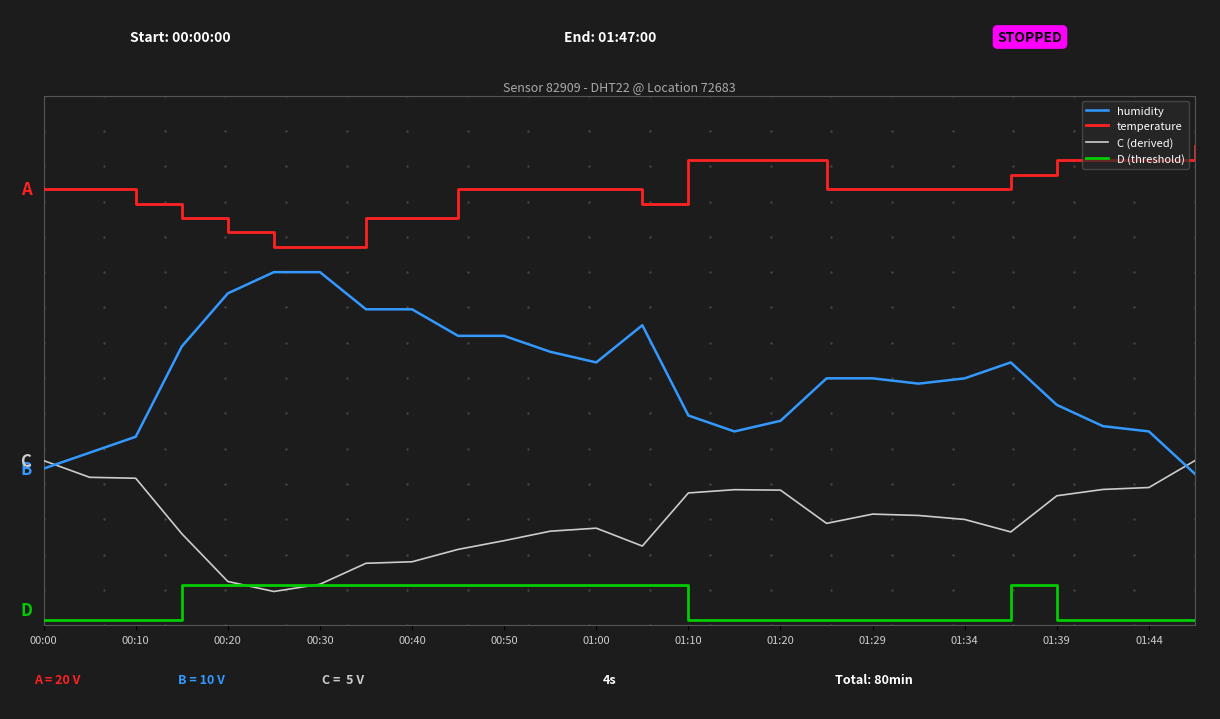

How many D (threshold) values are between 0 and 1?

26